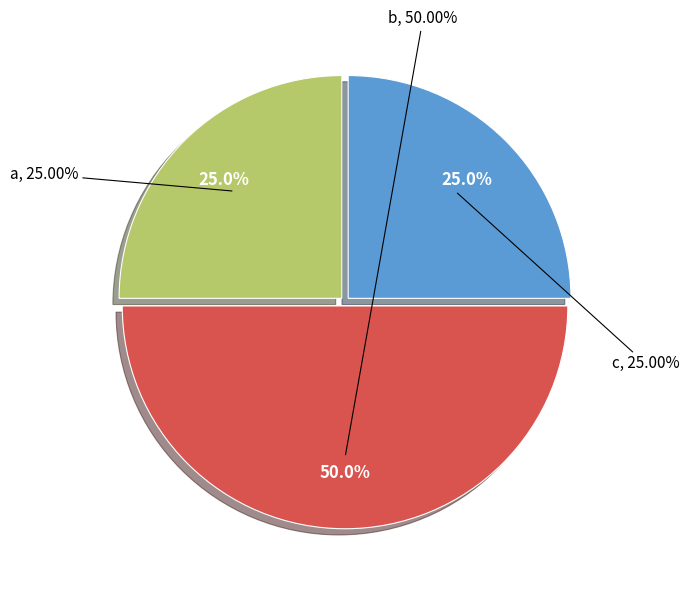

What is the total percentage of c and a?

50.0%